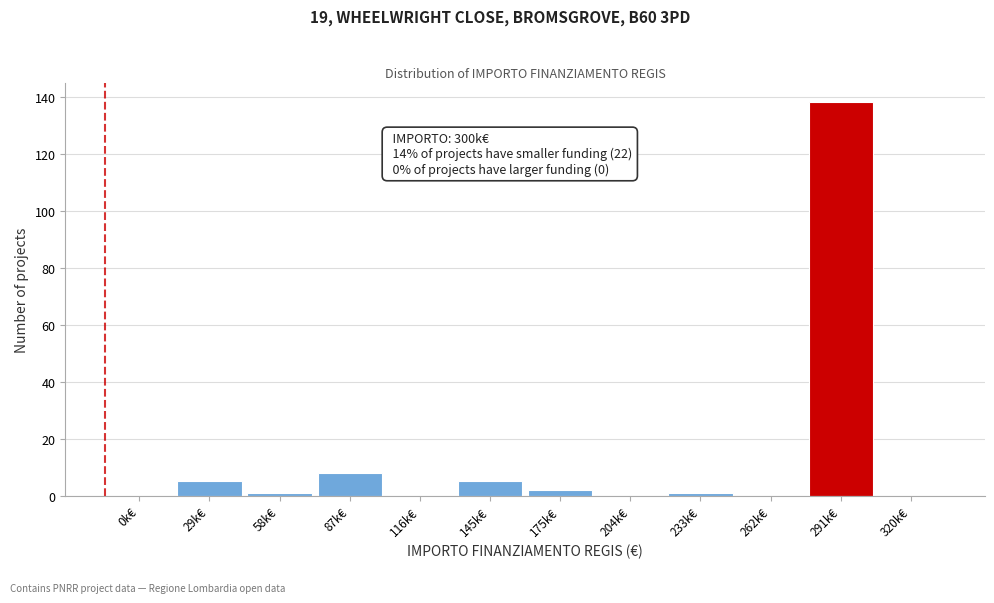

Reading right to left, transcribe all the data shown in this chart.

320k€=0	291k€=138	262k€=0	233k€=1	204k€=0	175k€=2	145k€=5	116k€=0	87k€=8	58k€=1	29k€=5	0k€=0